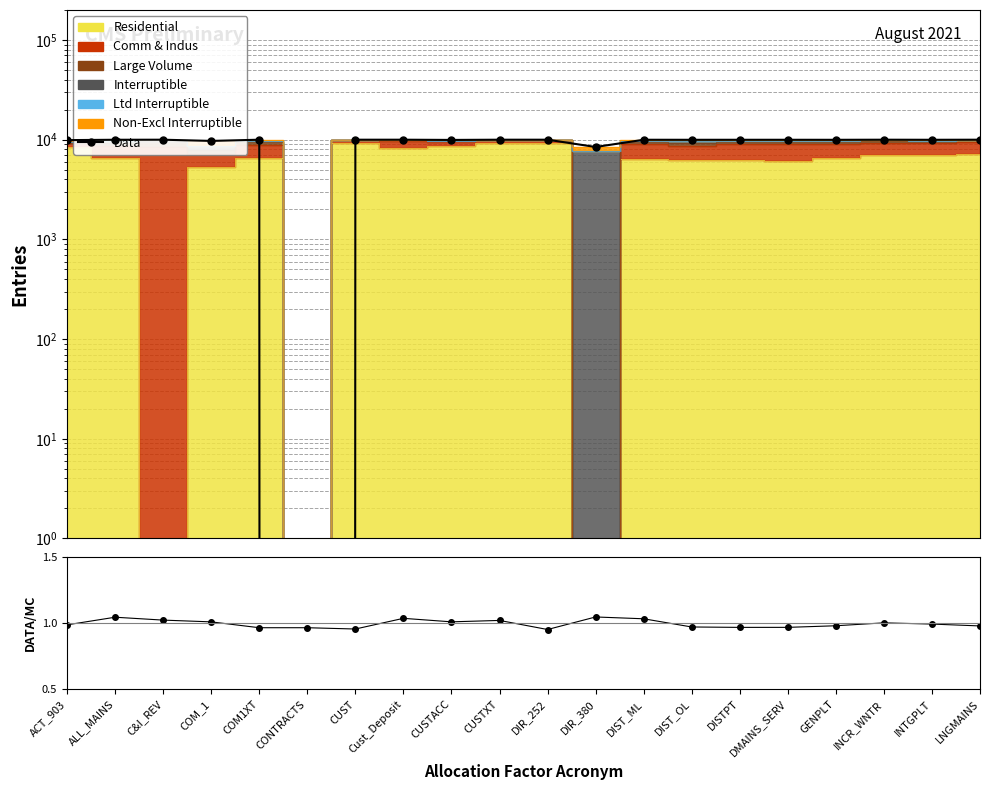

At which category does the chart reach its peak across all series?

CUSTXT